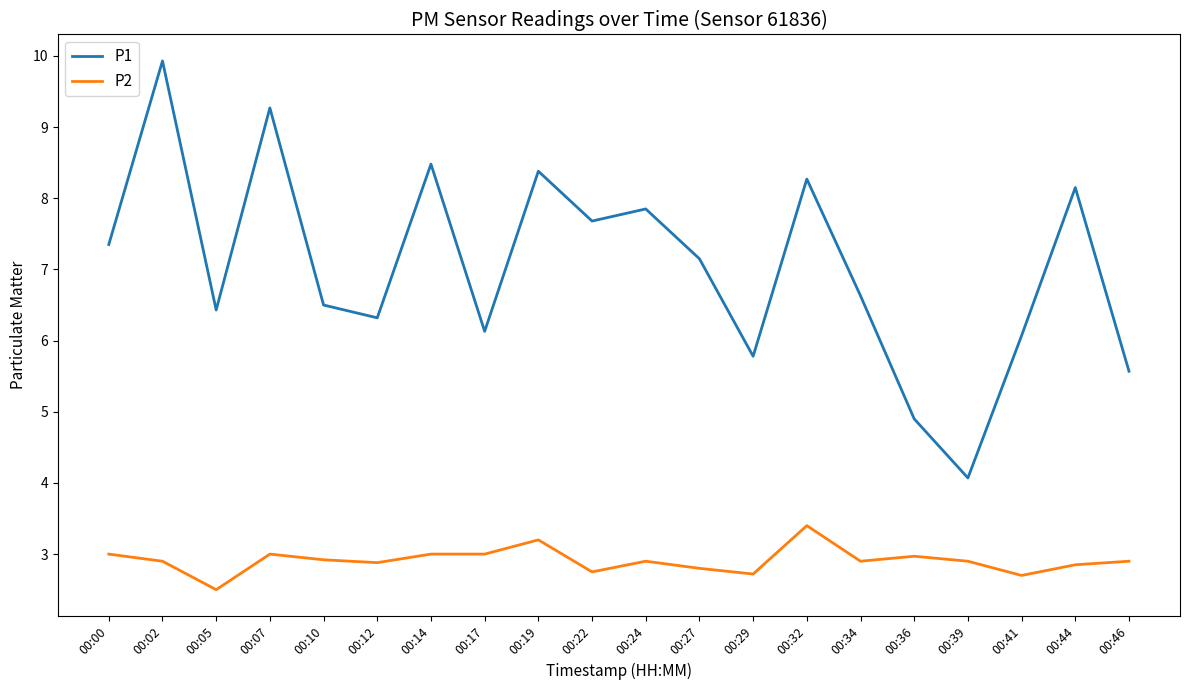

The value of P2 at 00:44 is 2.9. True or false?

True